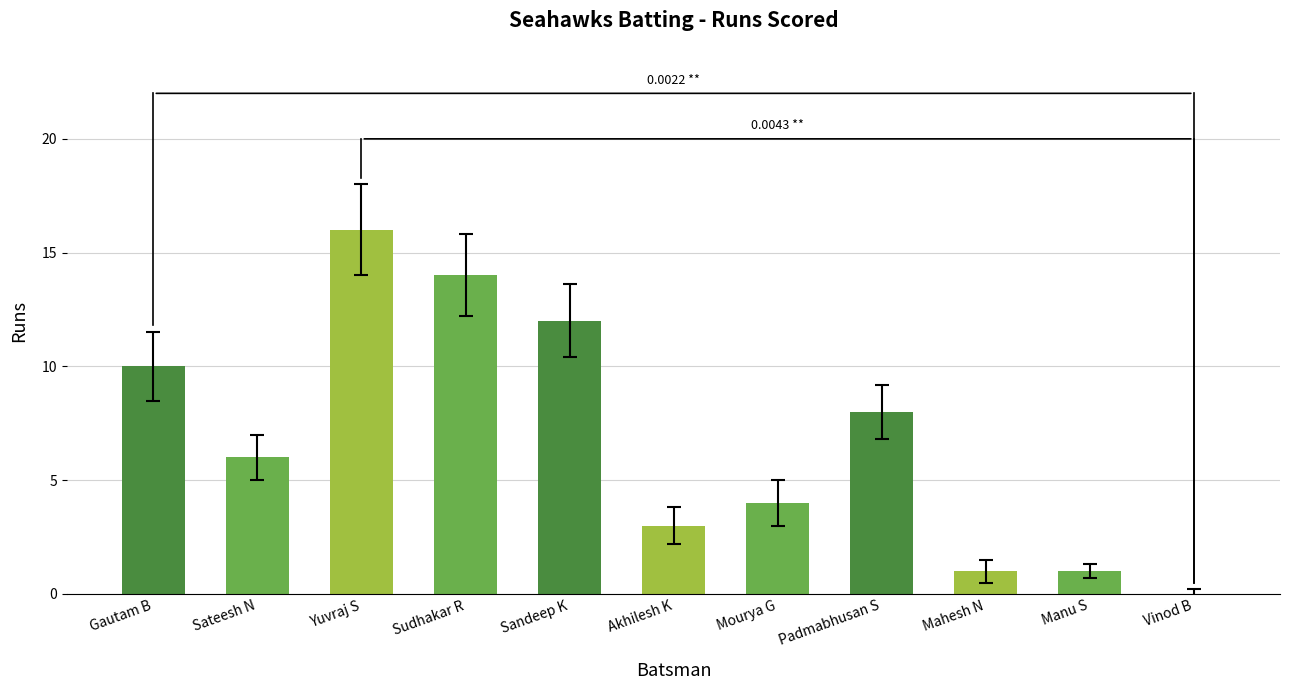

What is the sum of all values?

75